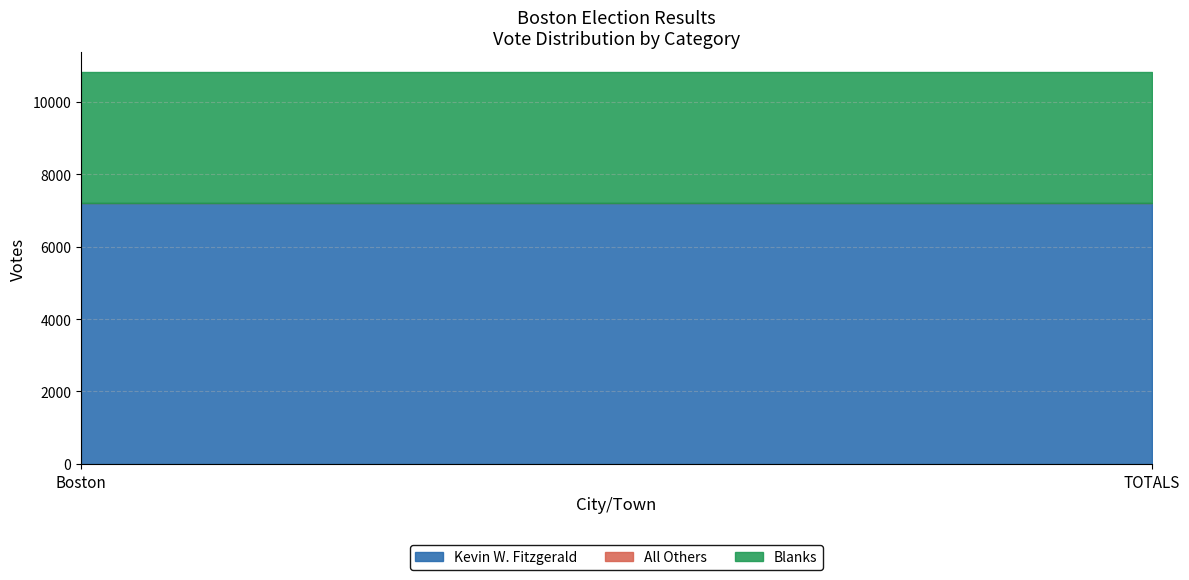

What is the sum of all Blanks values?

7232